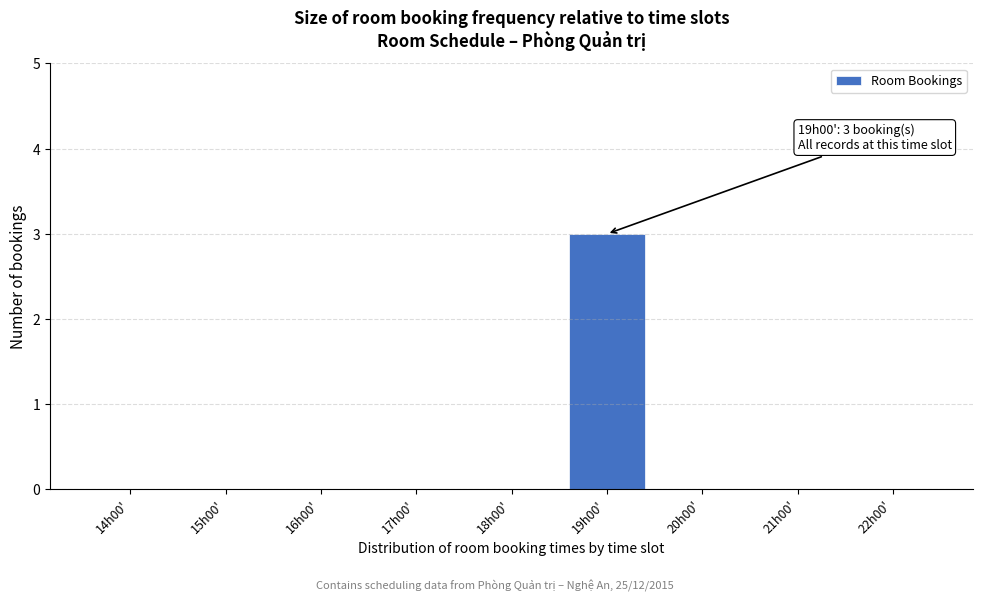

Reading left to right, list all the values displayed in this chart.

14h00'=0	15h00'=0	16h00'=0	17h00'=0	18h00'=0	19h00'=3	20h00'=0	21h00'=0	22h00'=0